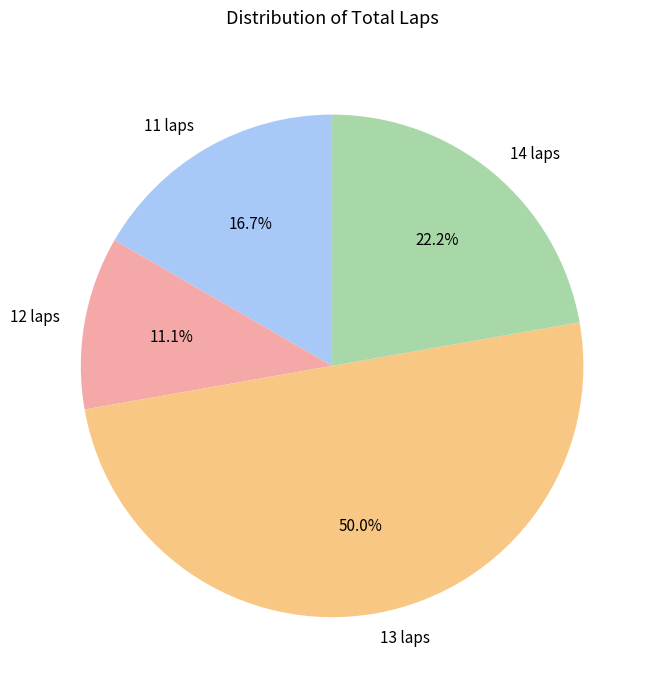

How many segments does this pie chart have?

4